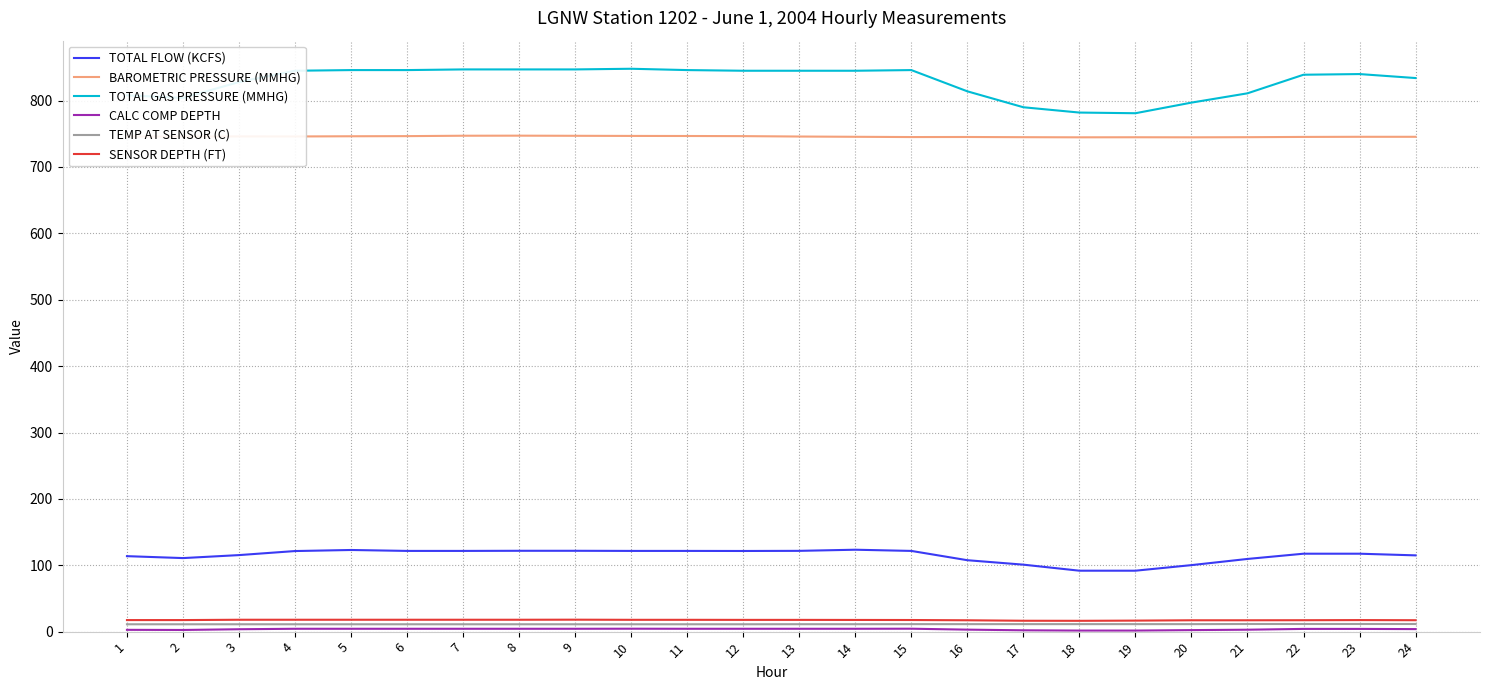

Which series changed the most between 2 and 6?

TOTAL GAS PRESSURE (MMHG)